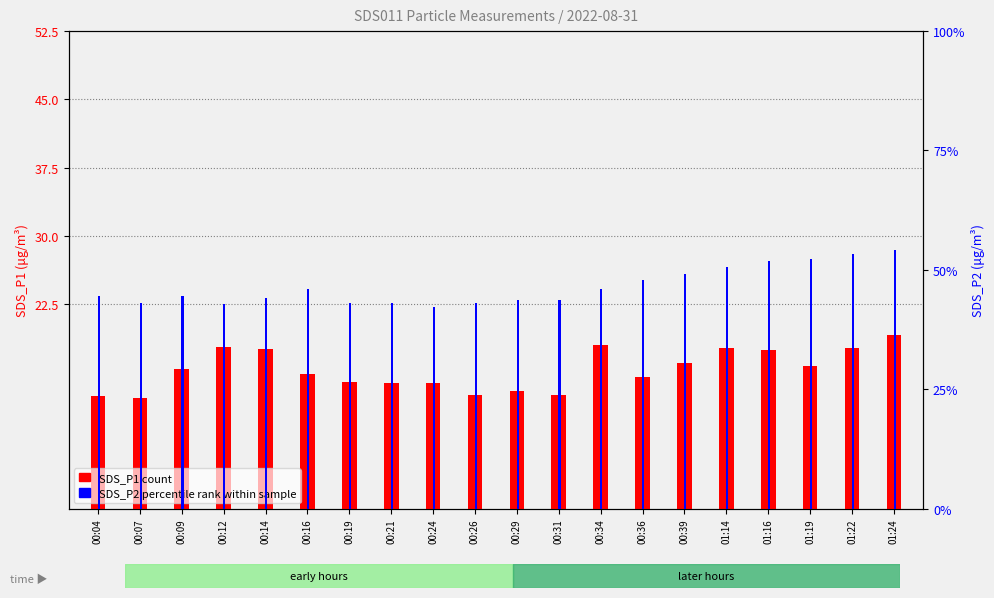

How many bars are there in each group?

2